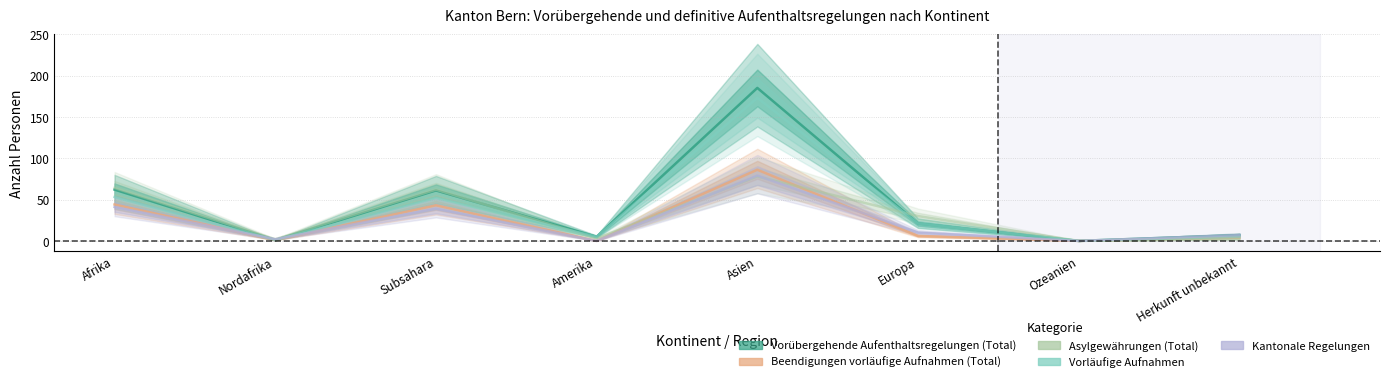

How many values in the Asylgewährungen (Total) series are below 30?

4